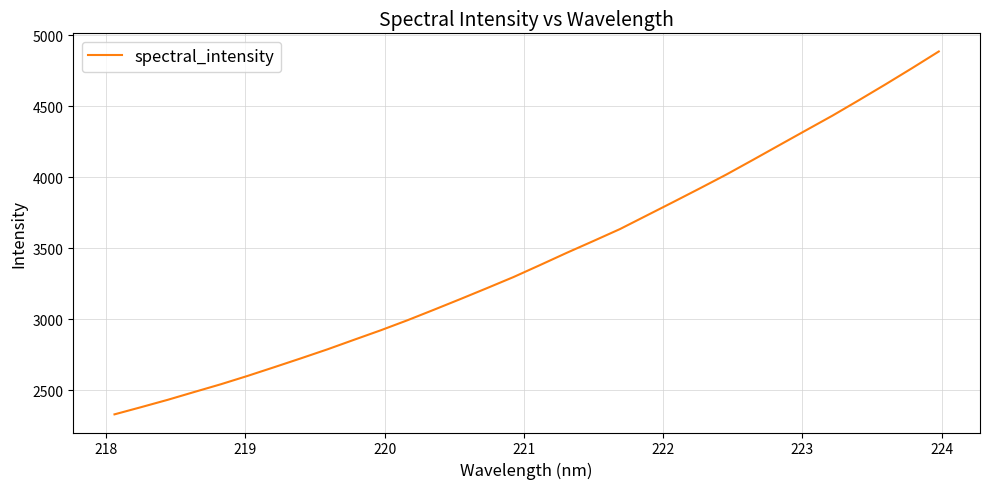

What is the difference between the maximum and minimum values?

2556.0